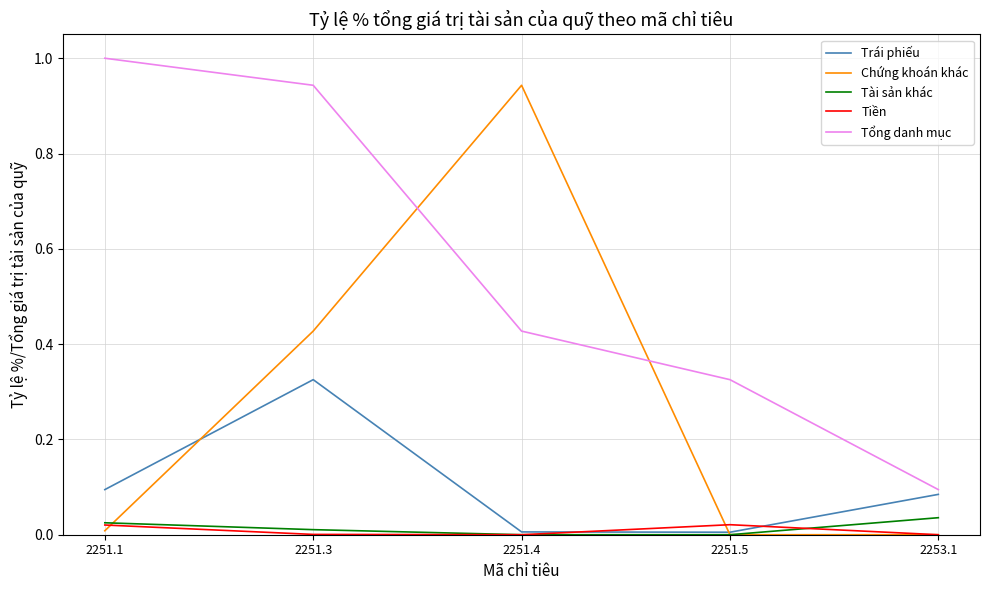

What is the maximum value for Tổng danh mục?

1.0